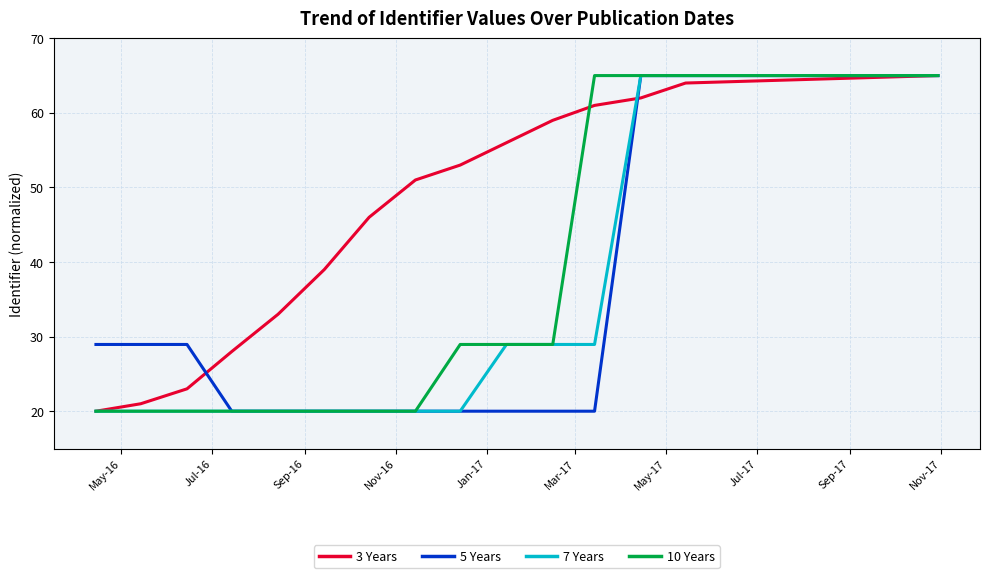

What is the minimum value for 10 Years?

20.0